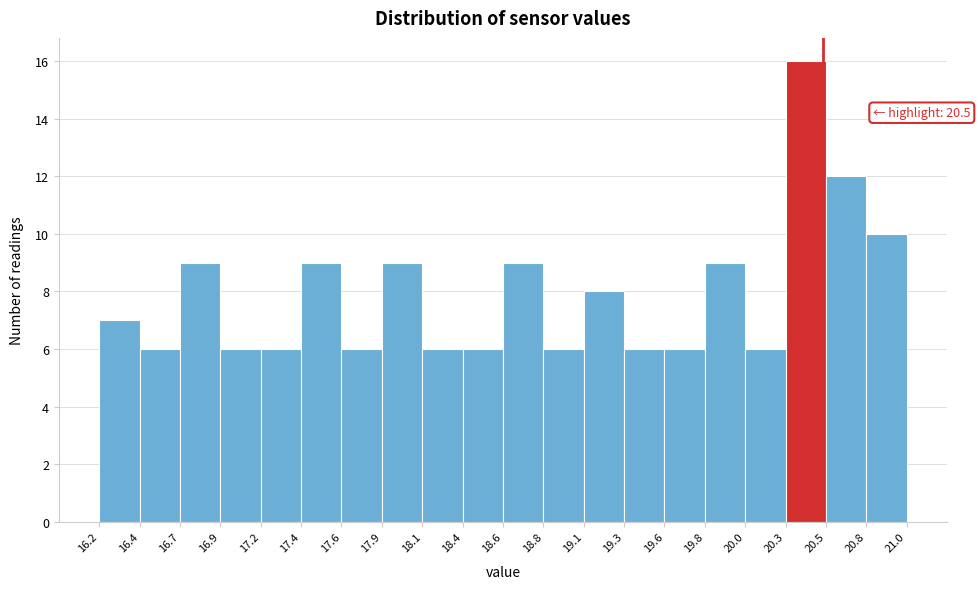

Over which range of the x-axis is the bar tallest?

20.3 to 20.5